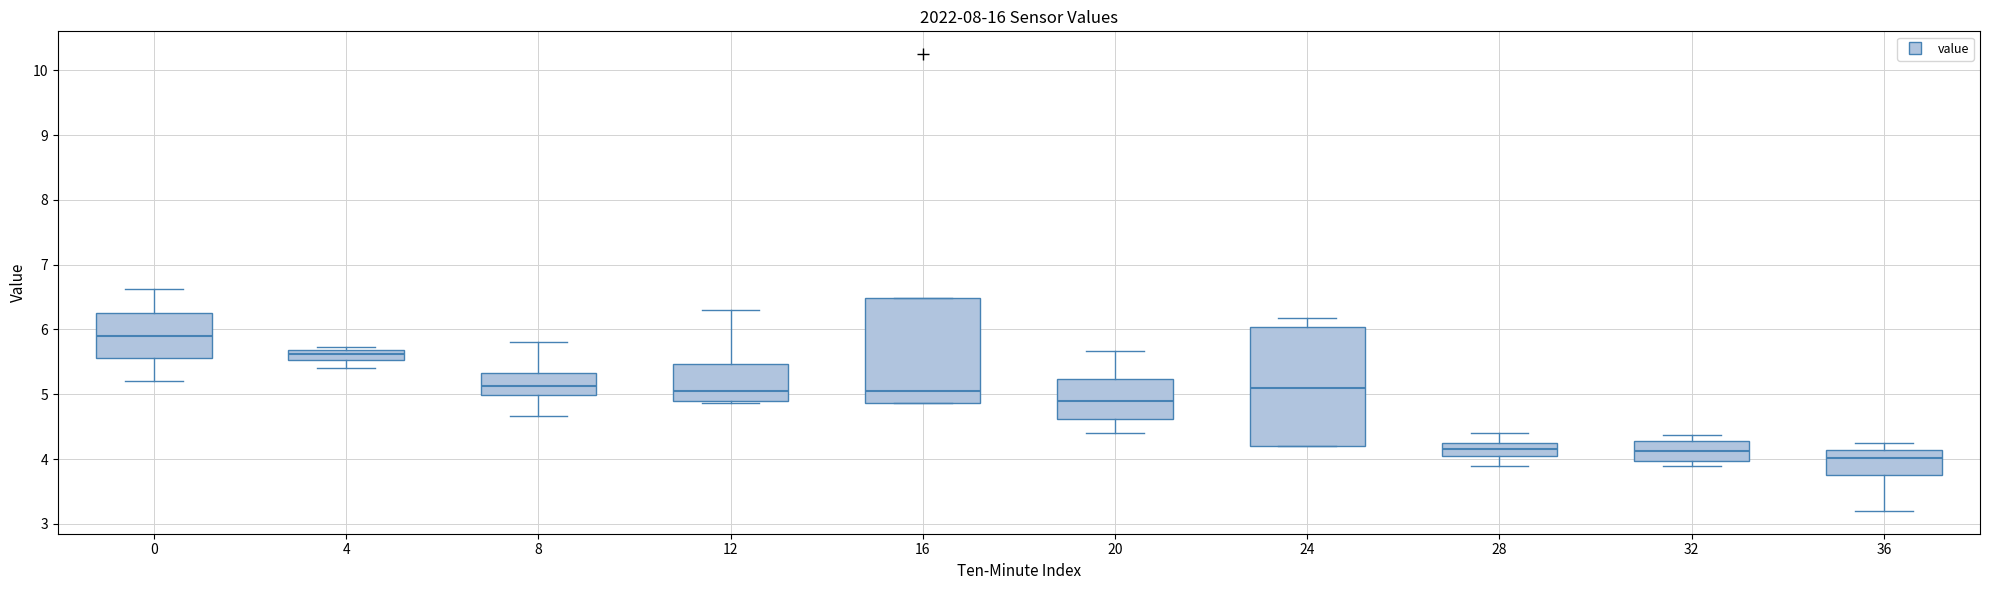

Which box is the tallest, from its lower edge to its upper edge?

24